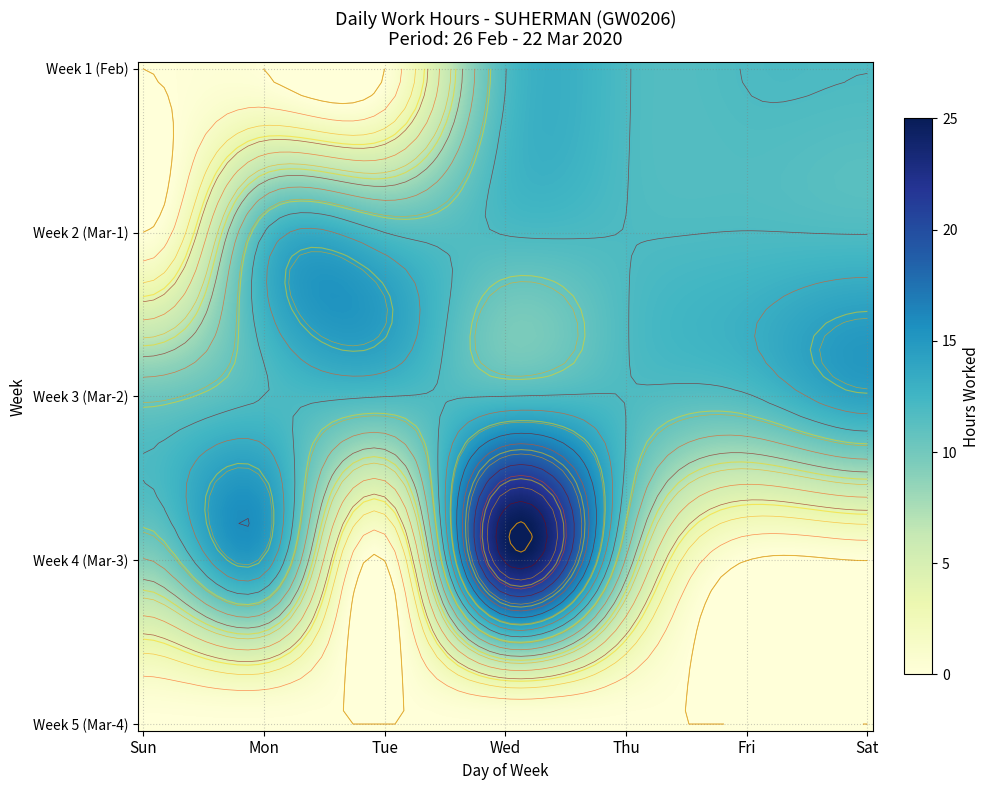

What is the difference between the maximum and second lowest values?

23.9